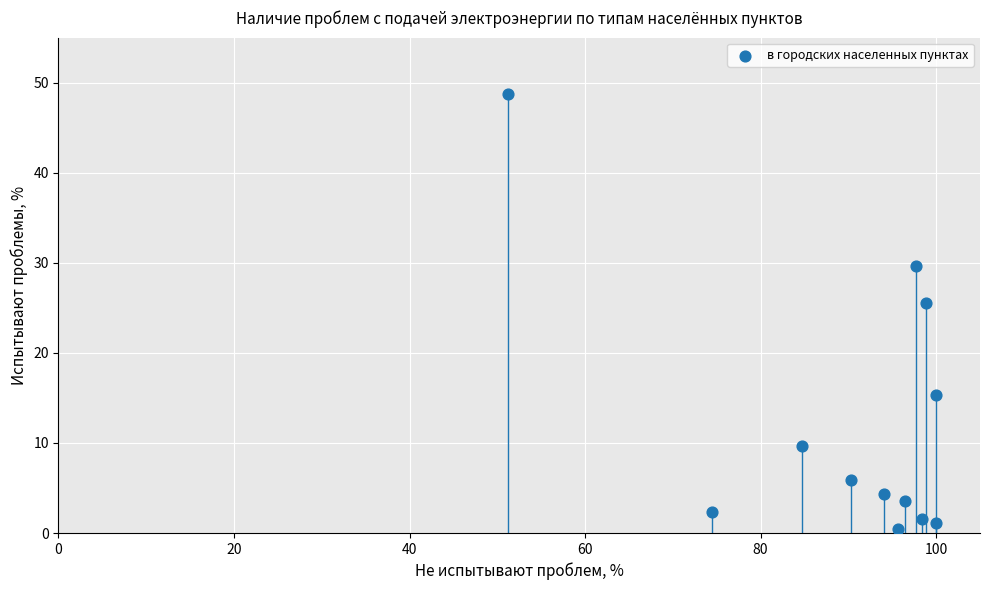

What is the range of X values (max minus min)?

48.8